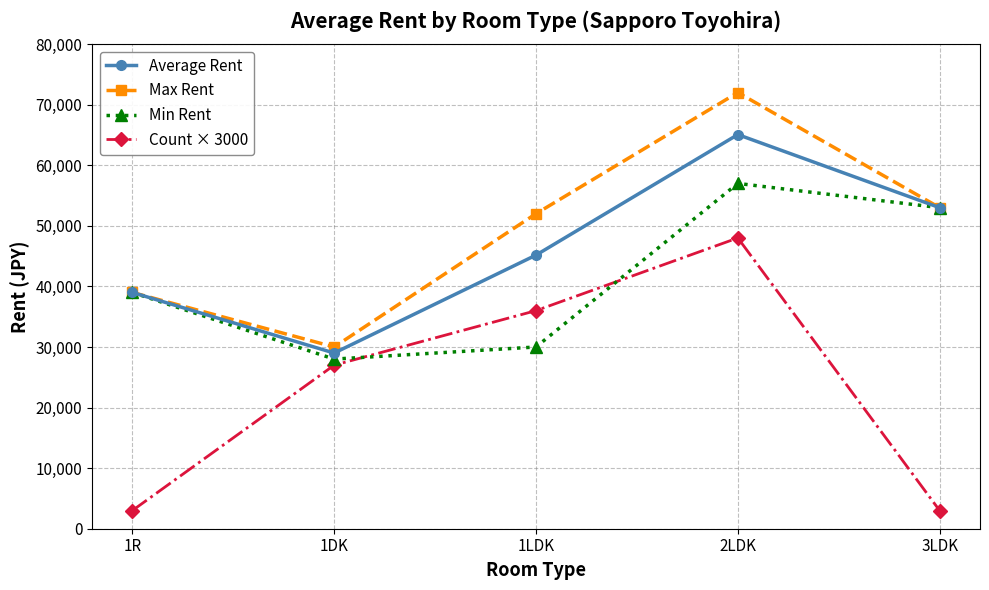

True or false: Average Rent and Count × 3000 cross at least once.

False